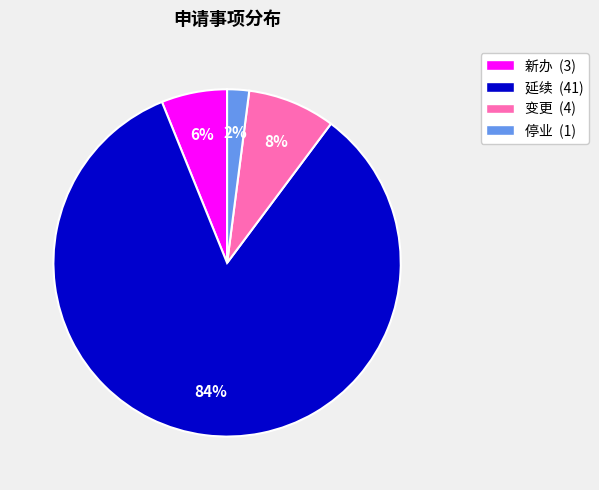

To the nearest percent, what is the combined percentage of 新办 and 停业?

8%